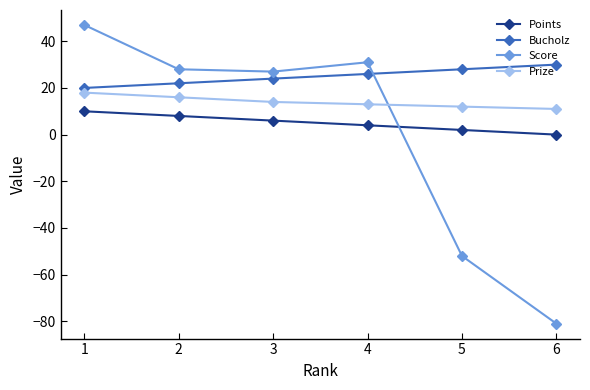

Reading left to right, what are all the values shown in this chart?

Points: 10	8	6	4	2	0
Bucholz: 20	22	24	26	28	30
Score: 47	28	27	31	-52	-81
Prize: 18	16	14	13	12	11